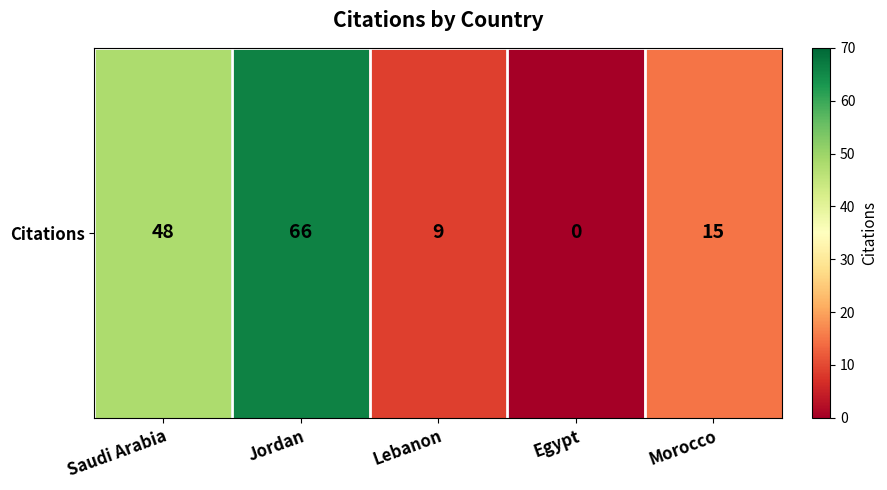

Rank the categories by value from highest to lowest.

Jordan, Saudi Arabia, Morocco, Lebanon, Egypt